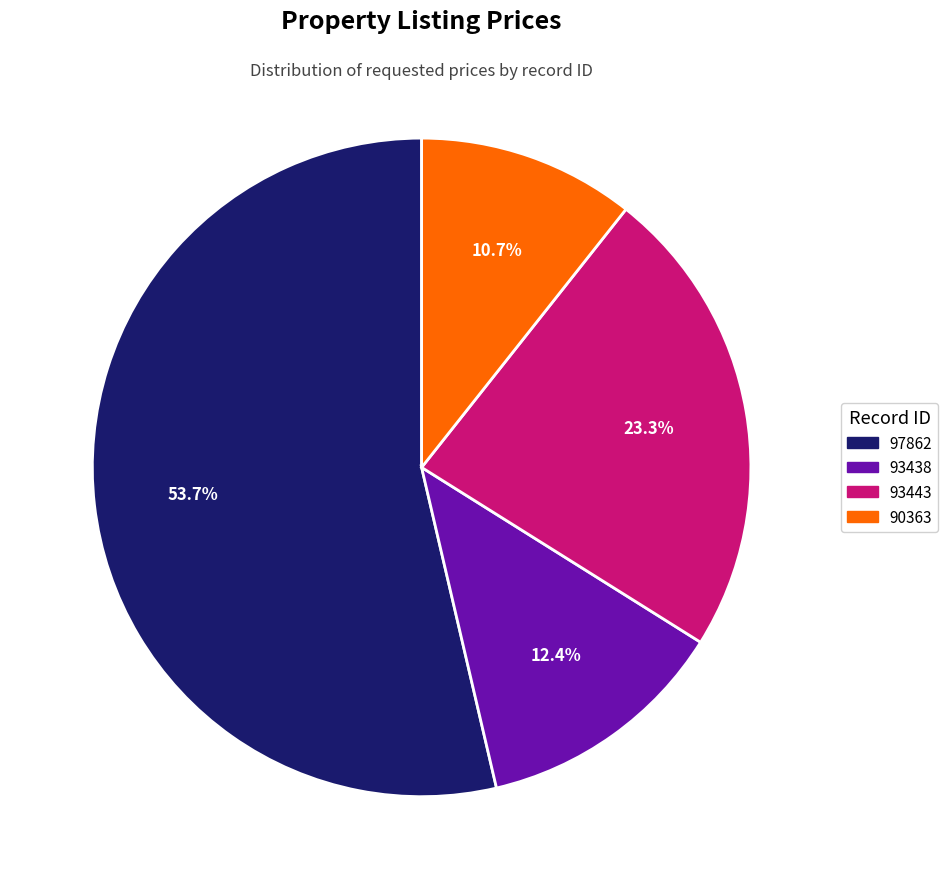

Count the number of slices in the pie.

4